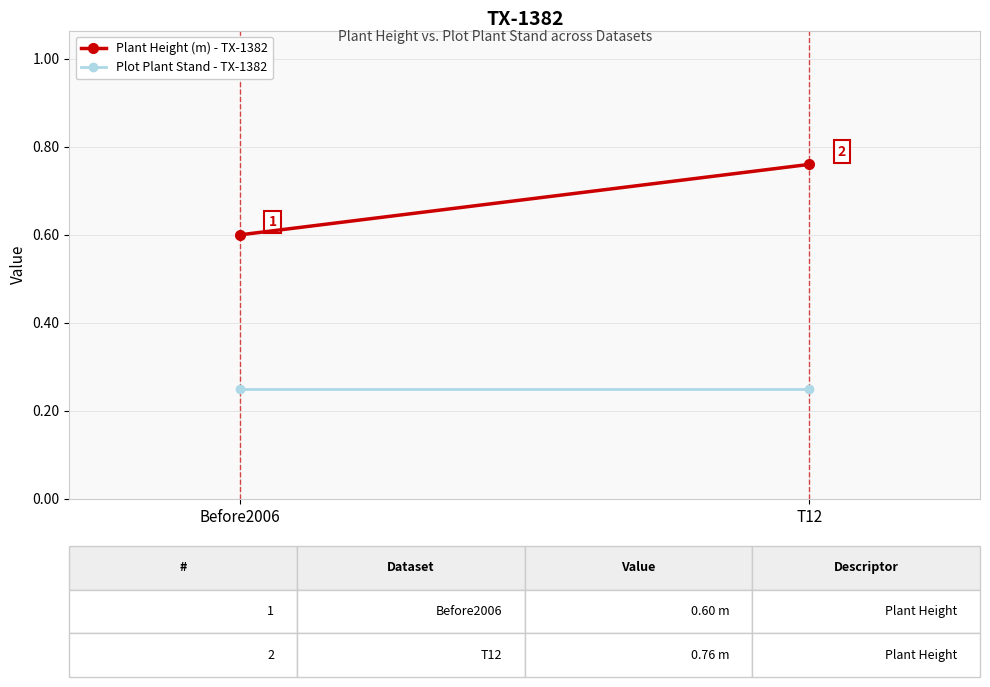

The value of Plant Height (m) - TX-1382 at Before2006 is 1.0. True or false?

False